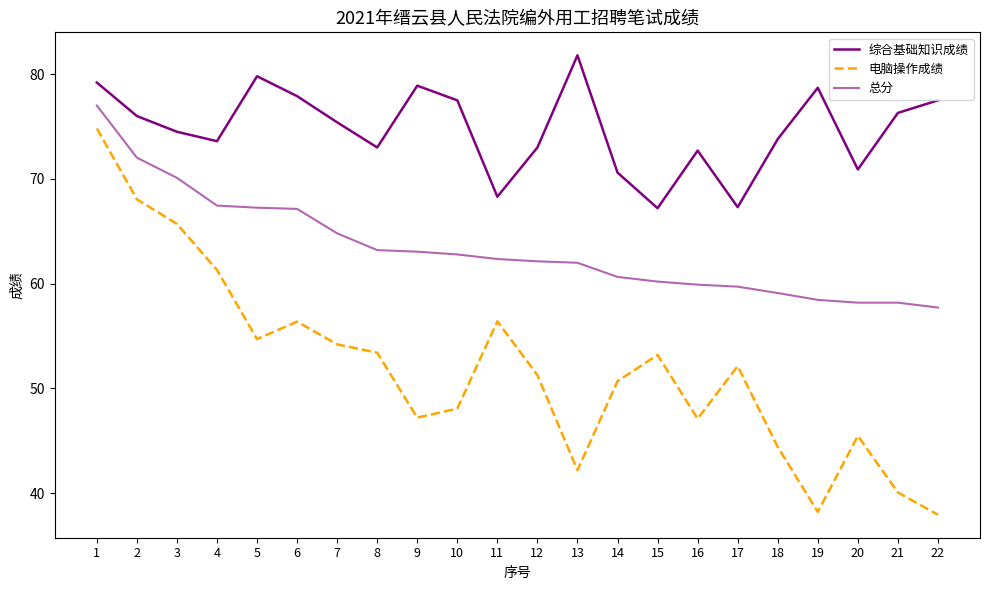

Where is the first local minimum for 电脑操作成绩?

5